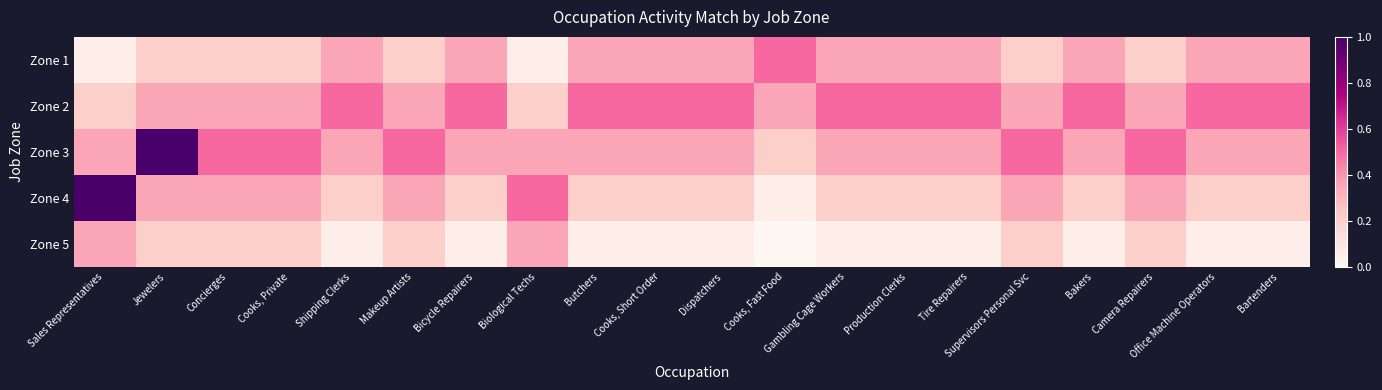

Rank the series at Concierges from highest to lowest value.

Zone 3, Zone 2, Zone 4, Zone 1, Zone 5